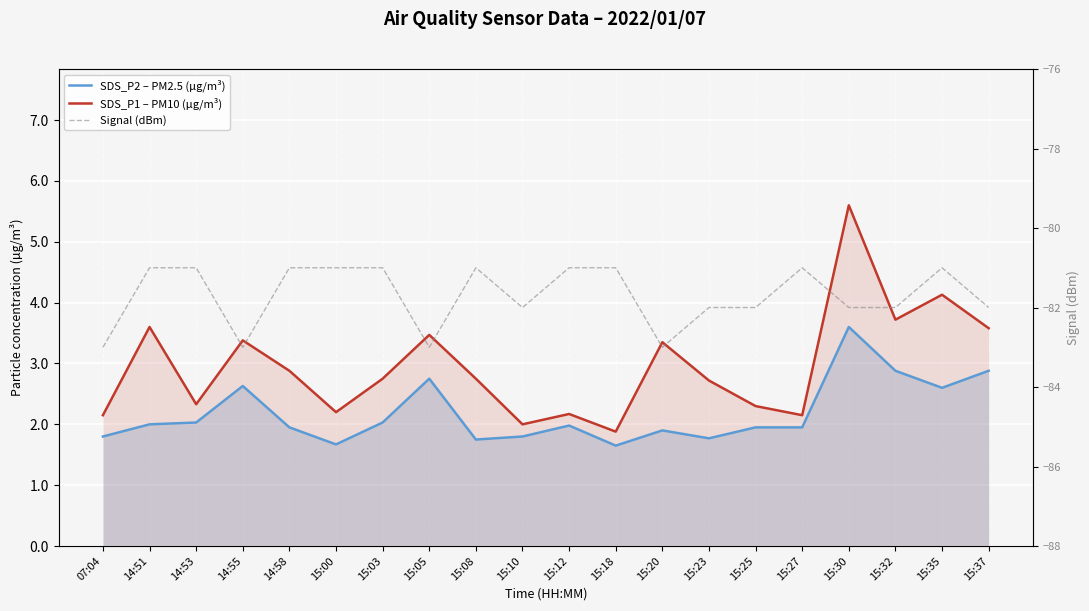

What is the maximum value shown in the chart?

5.6